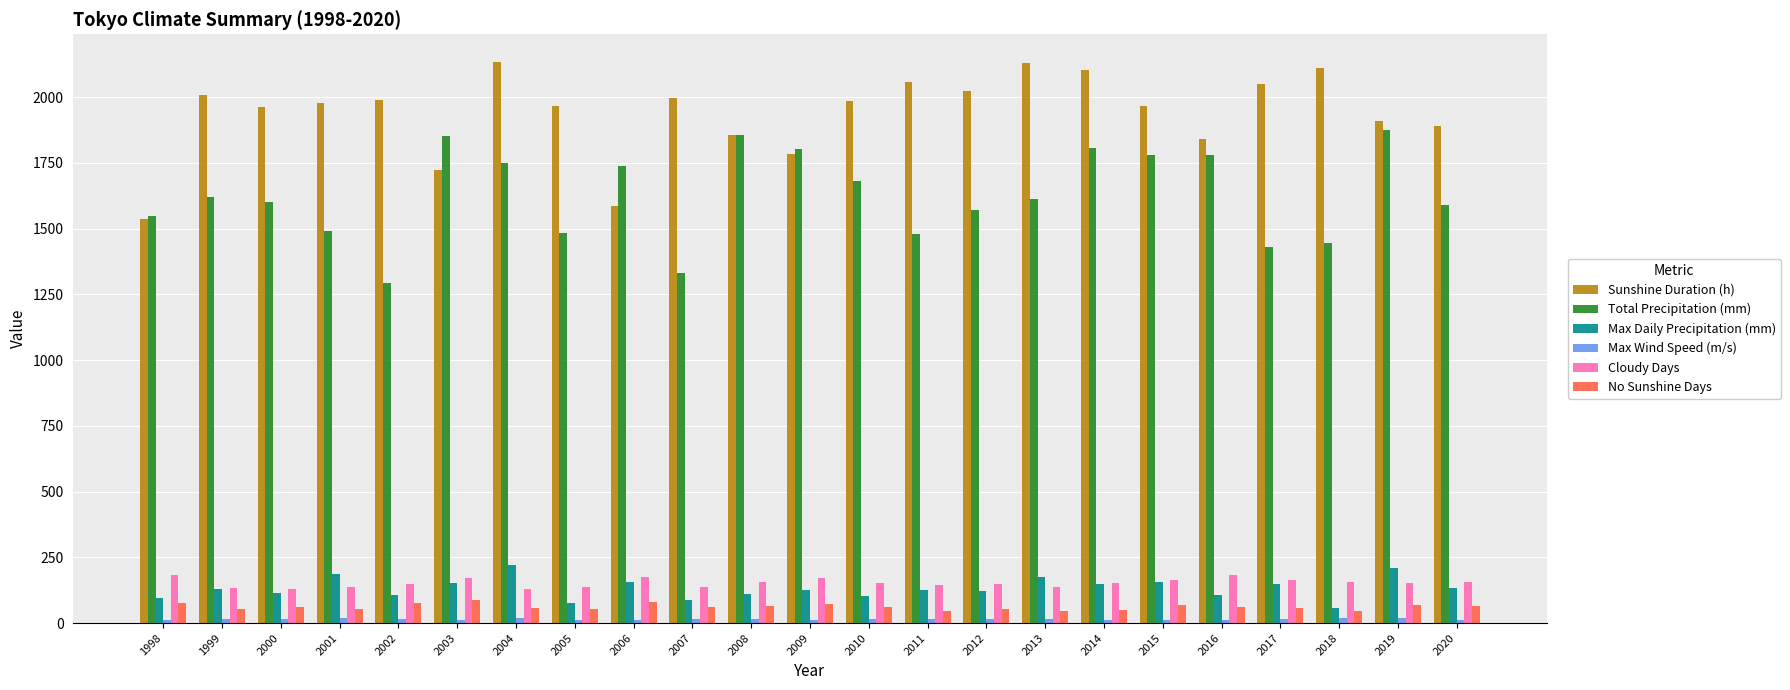

What is the sum of all Sunshine Duration (h) values?

44589.4